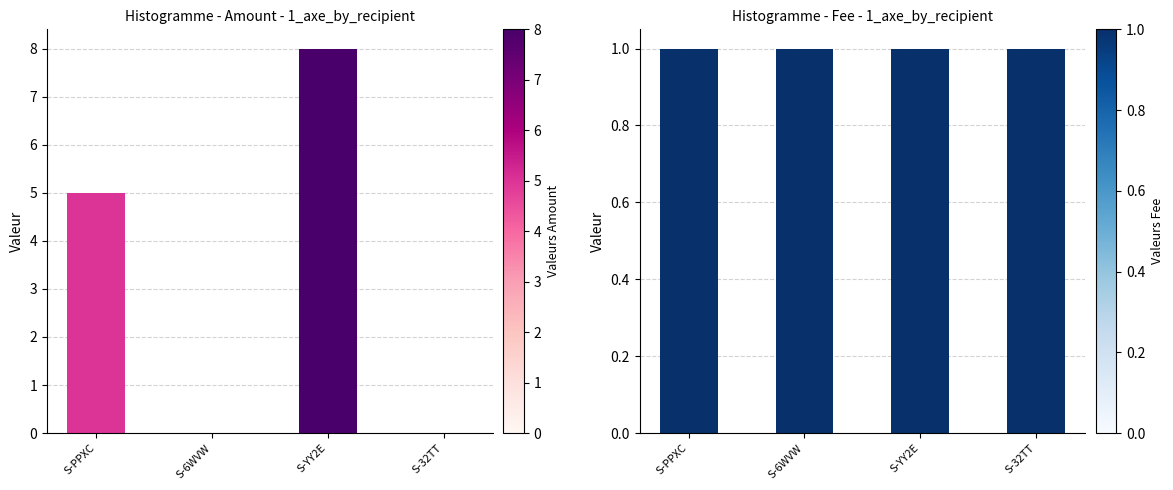

What is the difference between the highest and lowest values at S-PPXC?

4